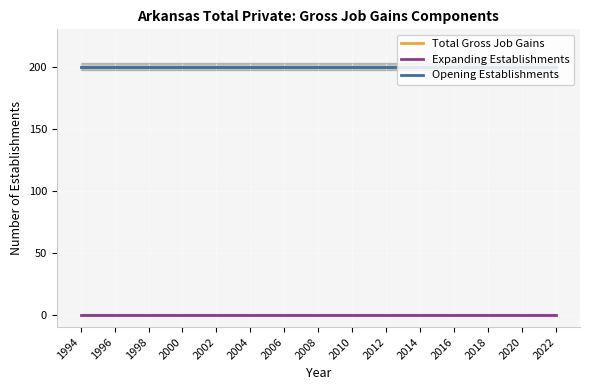

Which series has the largest total across all categories?

Total Gross Job Gains